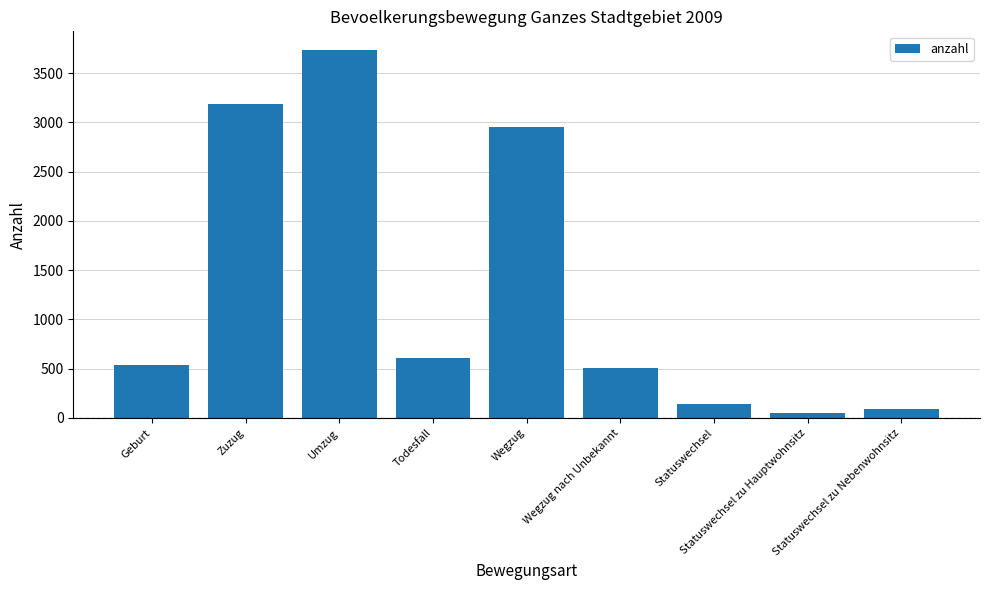

What is the change in value from Geburt to Umzug?

+3197